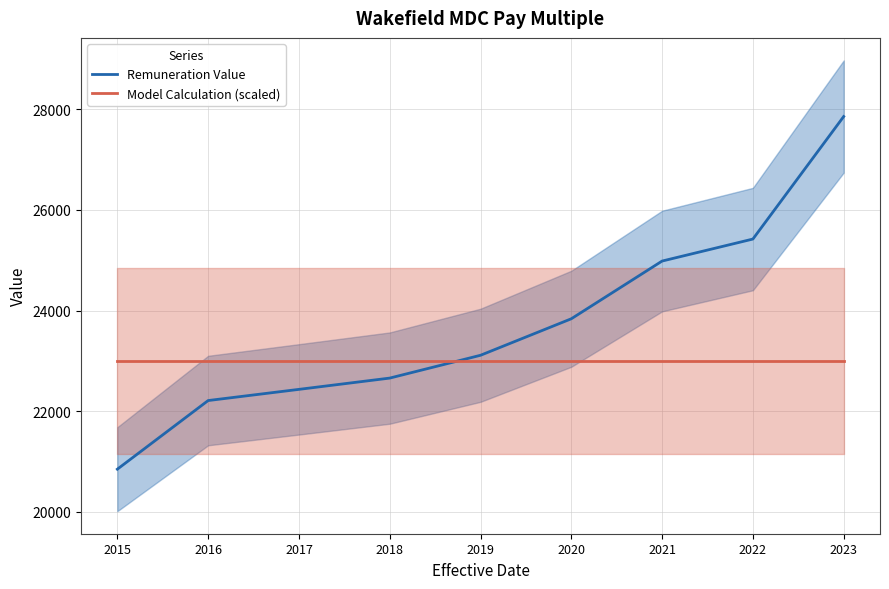

After their last crossing, which series has the higher values: Model Calculation (scaled) or Remuneration Value?

Remuneration Value